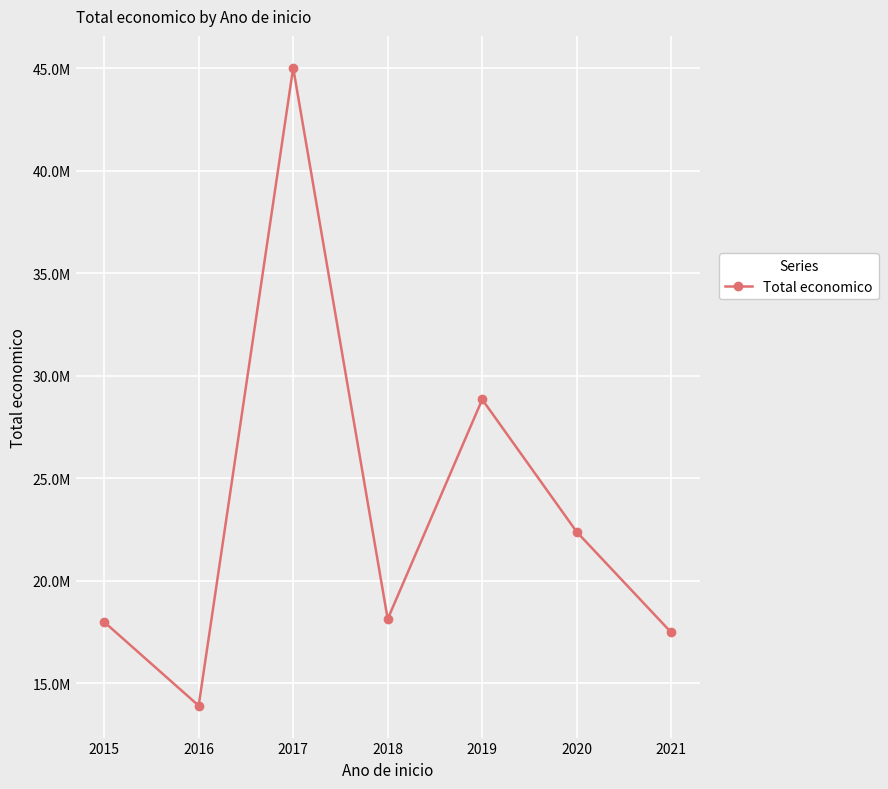

At which category does the data reach its first local valley?

2016